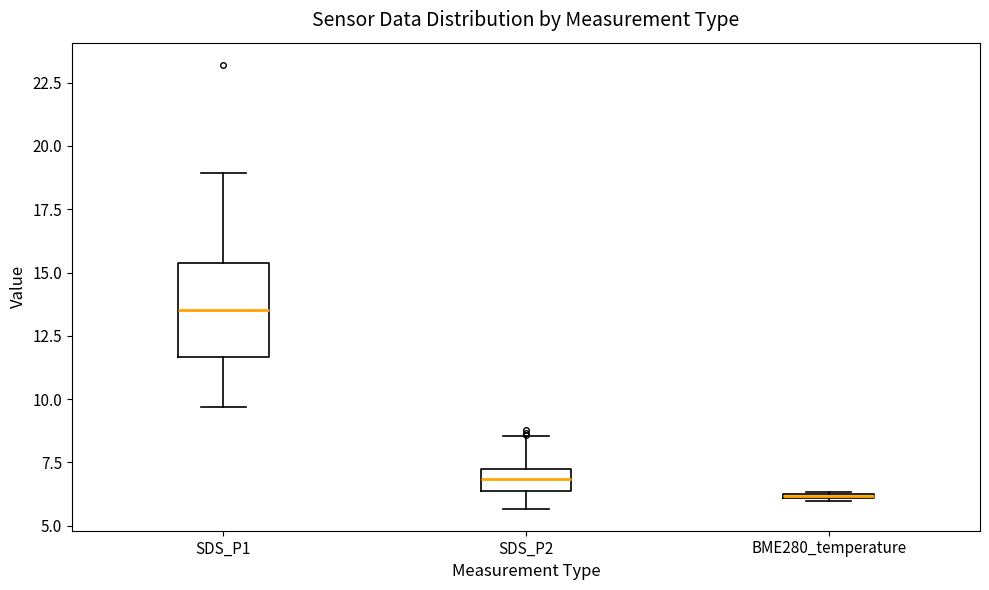

Where does the upper whisker of the box for SDS_P2 end on the y-axis? The values are not printed on the chart, so give them approximately, as read against the axis.

8.5